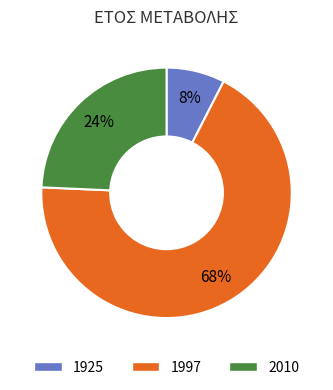

Count the number of slices in the pie.

3